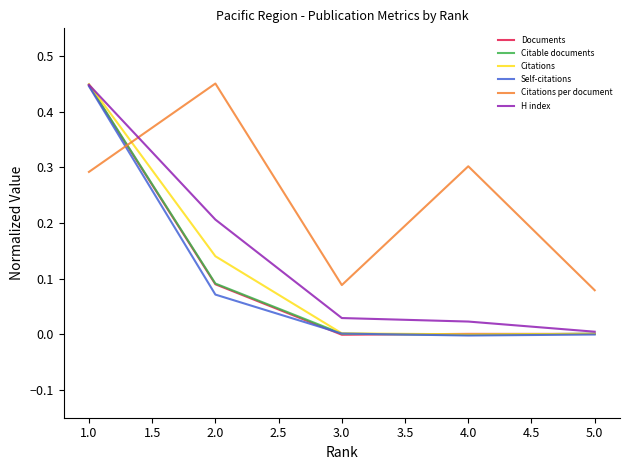

Where does the Citations series first go above 0?

0.5